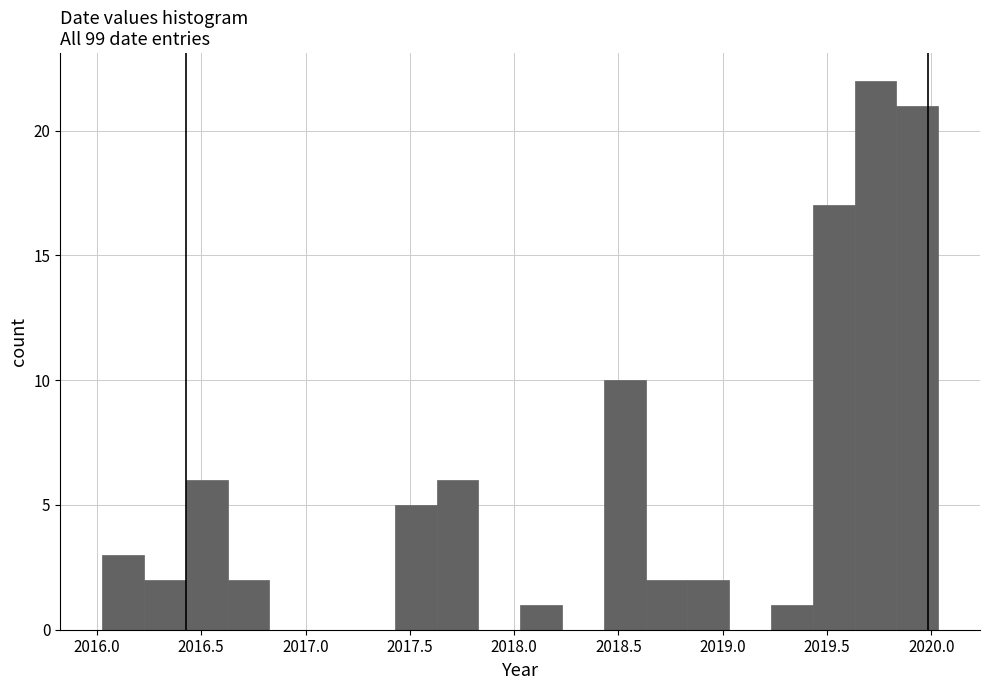

Over which range of the x-axis is the bar tallest?

2019.65 to 2019.85